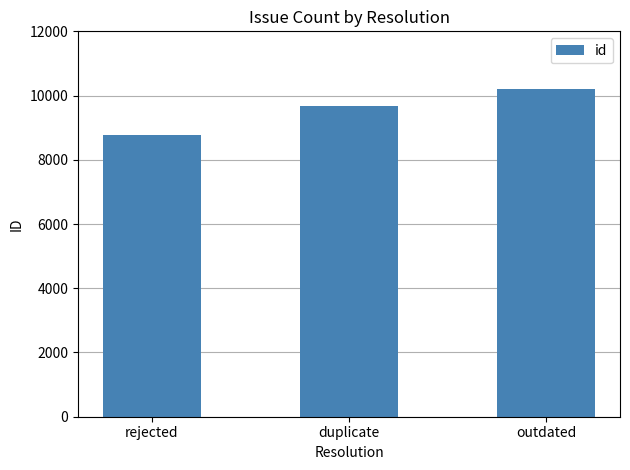

What position from the right is outdated?

1